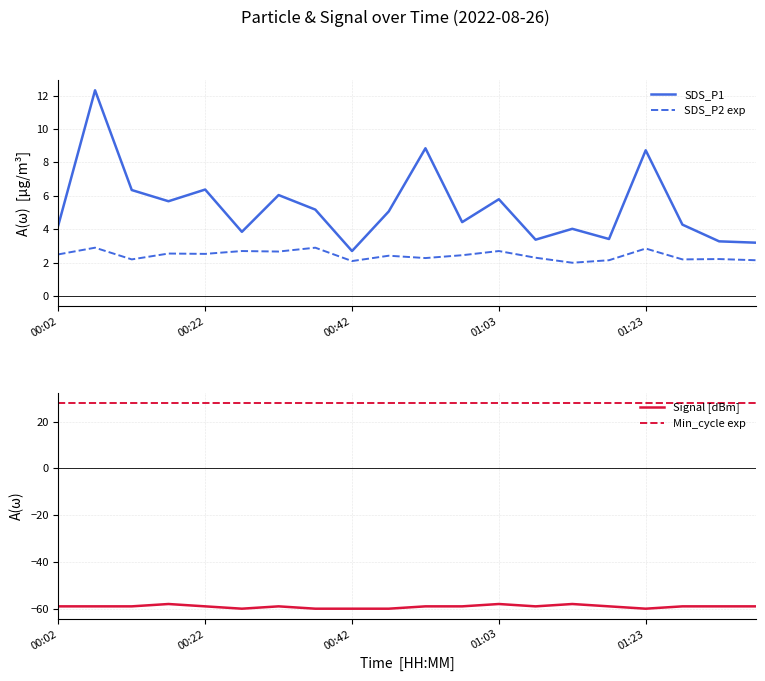

The SDS_P2 exp series shows 2.9 at 14. True or false?

False